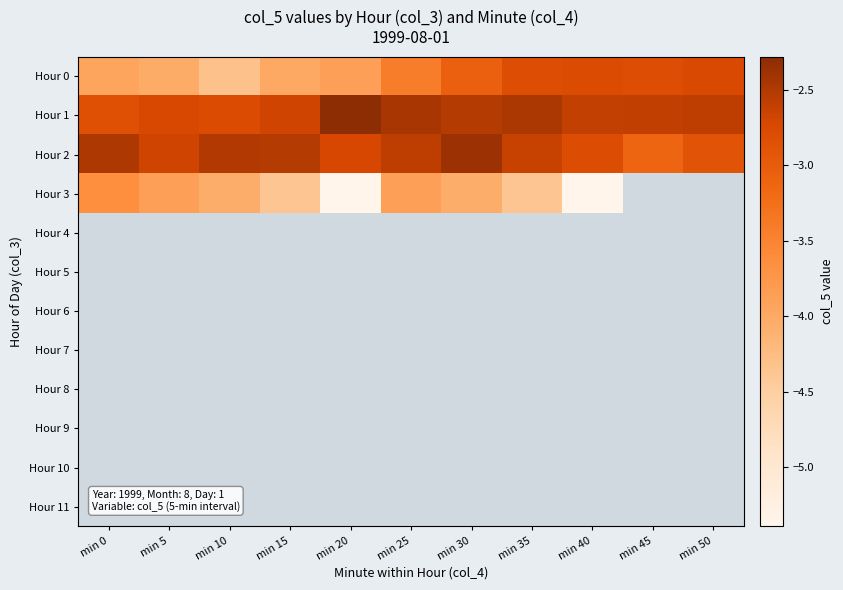

Rank the series at min 0 from lowest to highest value.

Hour 0, Hour 3, Hour 1, Hour 2, Hour 4, Hour 5, Hour 6, Hour 7, Hour 8, Hour 9, Hour 10, Hour 11